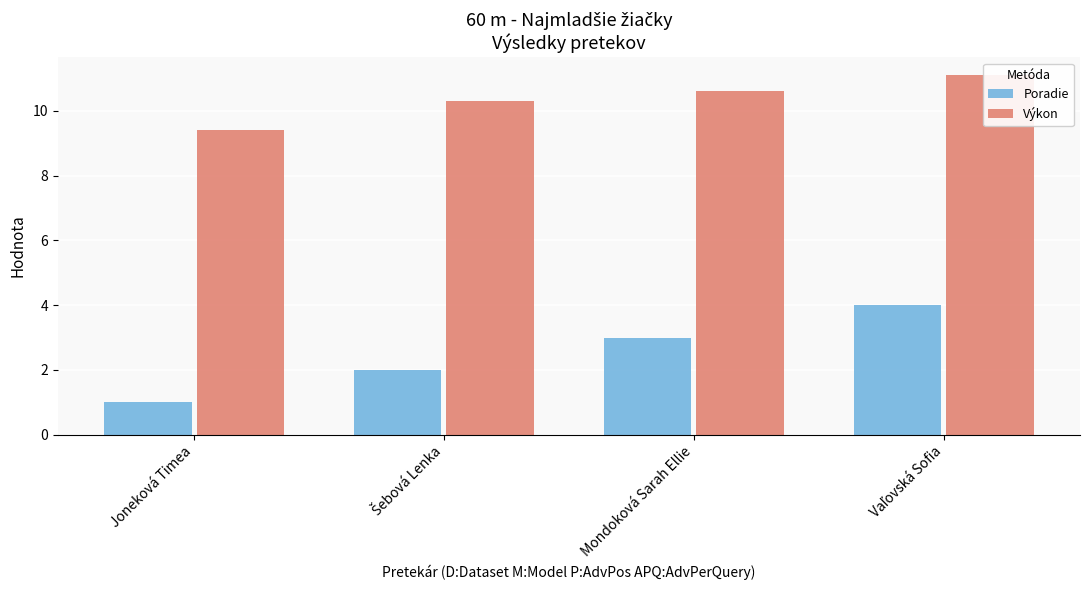

Are the bars horizontal?

No